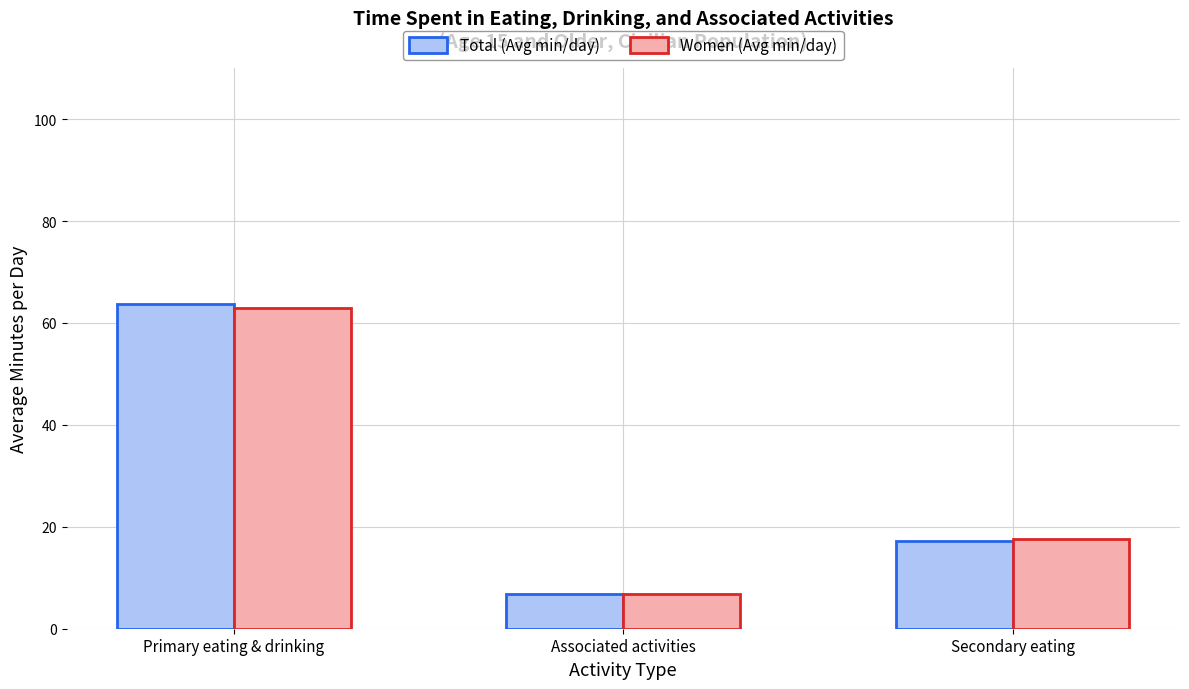

True or false: Women (Avg min/day) has a value of 107.0 at Primary eating & drinking.

False